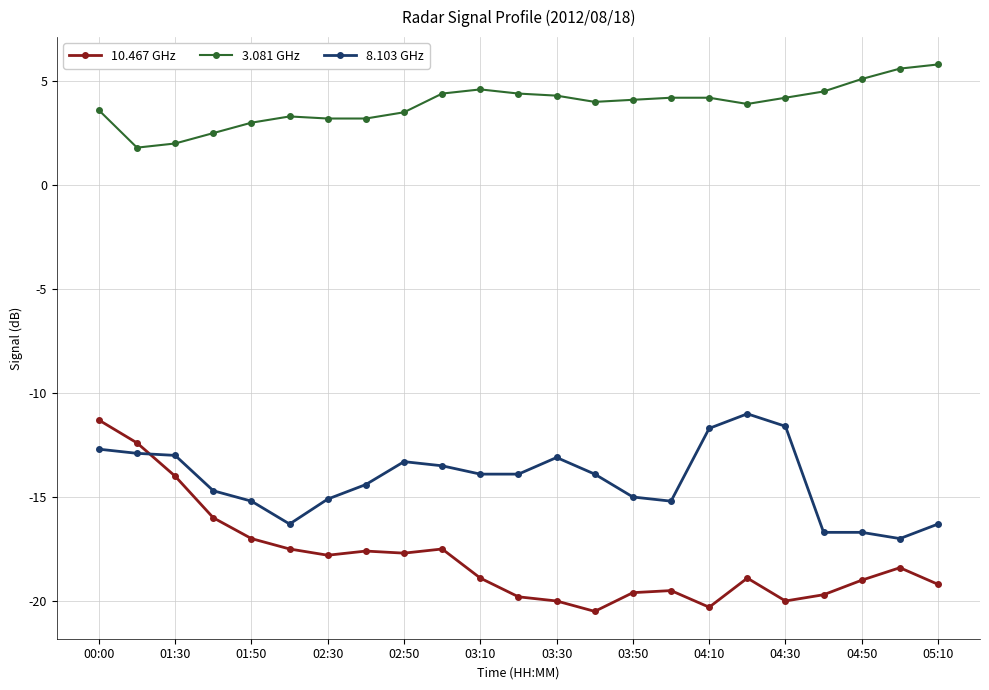

True or false: 3.081 GHz has more than 1 interior local peaks.

True